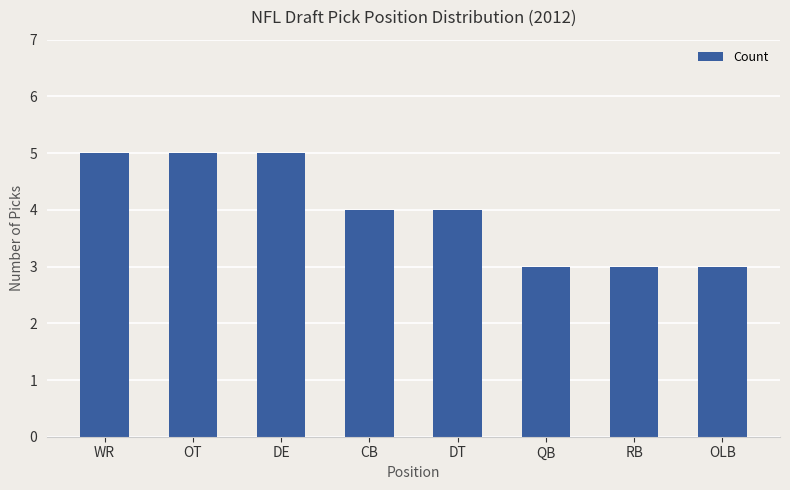

The chart shows a value of 5 at DE. True or false?

True